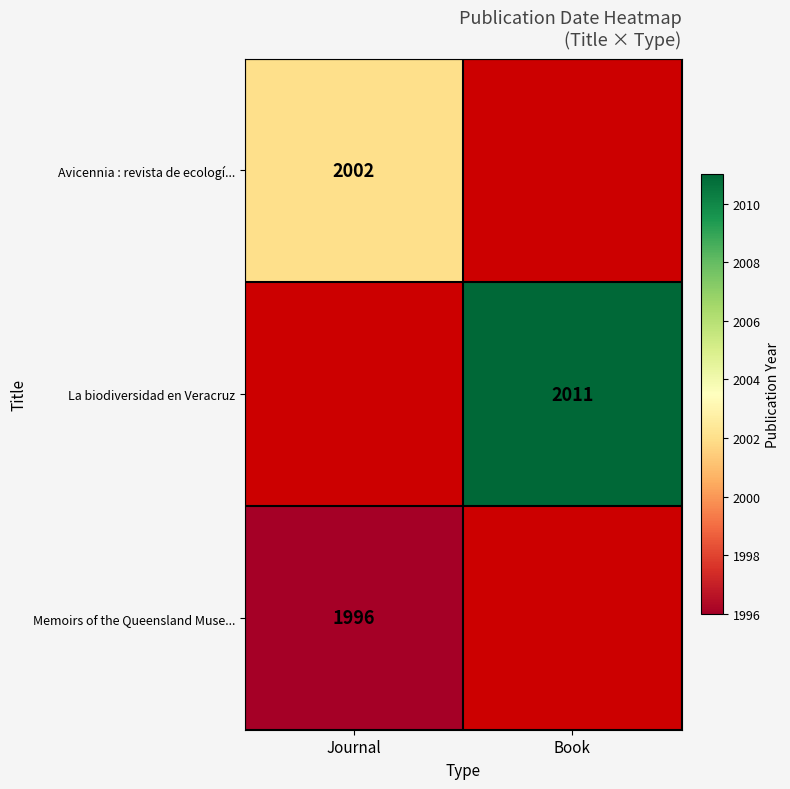

Is it true that Memoirs of the Queensland Muse... equals 1996 at Journal?

True